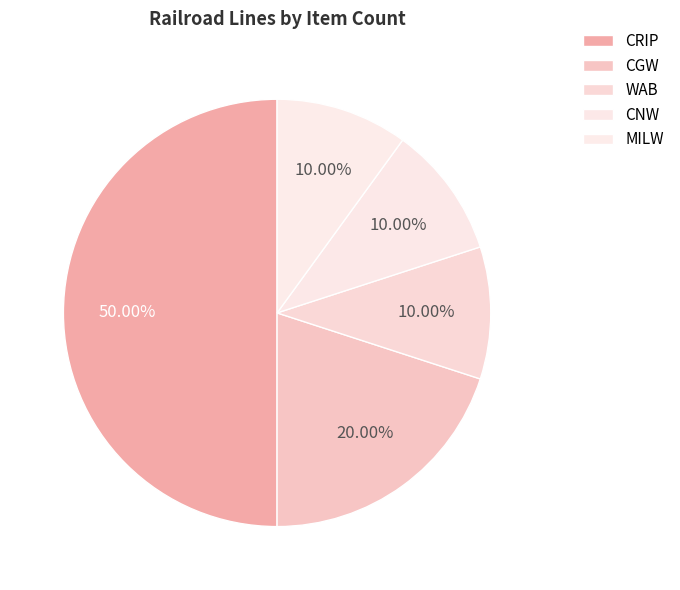

The CRIP slice represents 50% of the pie. True or false?

True